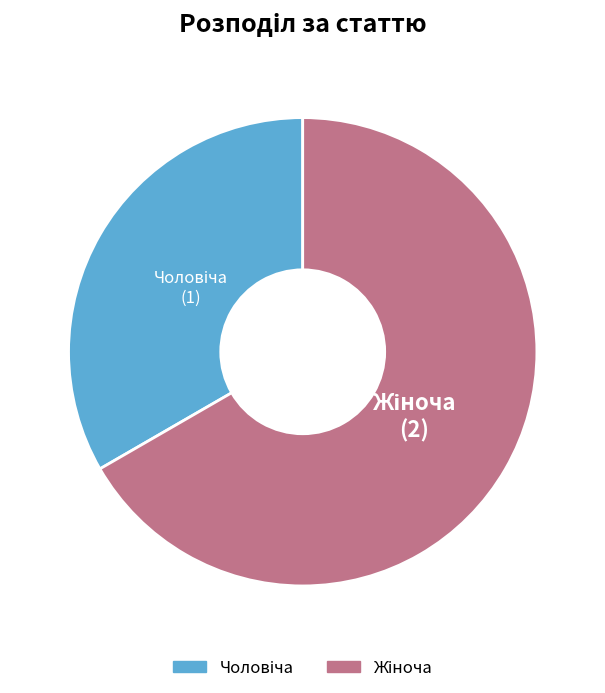

Is there any slice that represents more than half of the pie?

Yes